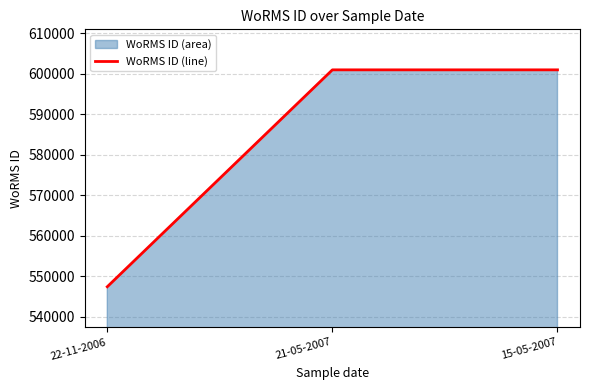

The chart shows a value of 331904 at 21-05-2007. True or false?

False